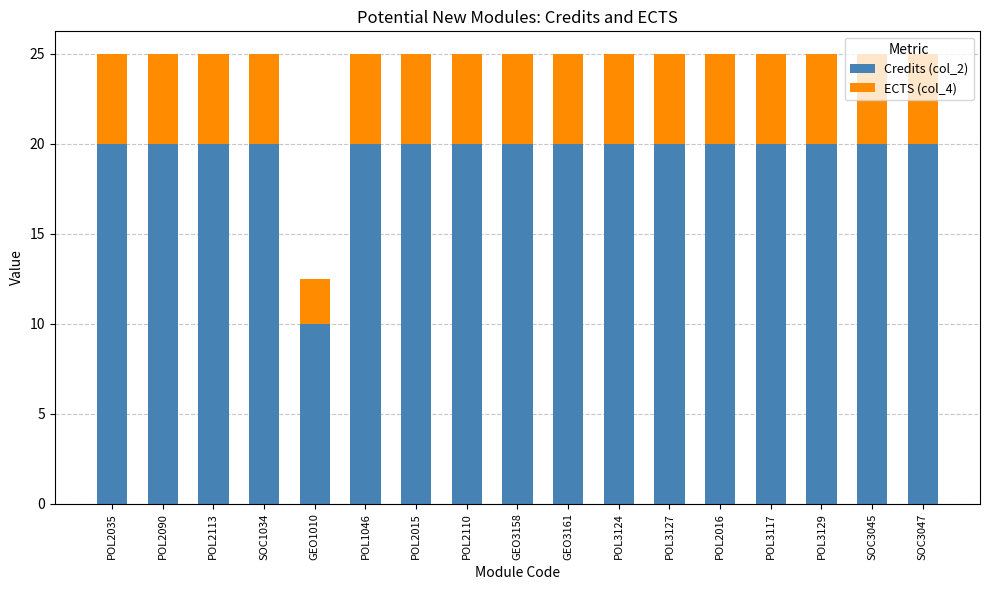

Count the Credits (col_2) values in the range 20 to 21.

16